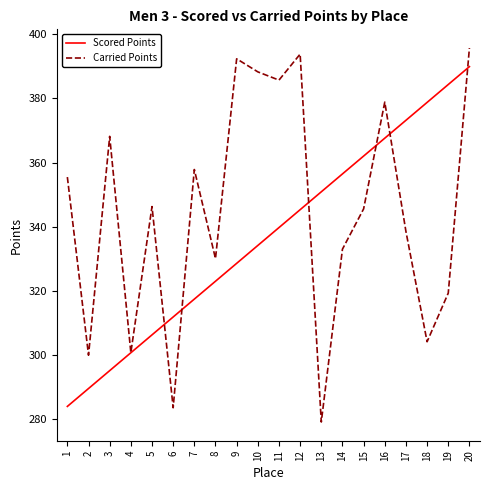

How many lines are shown in the chart?

2